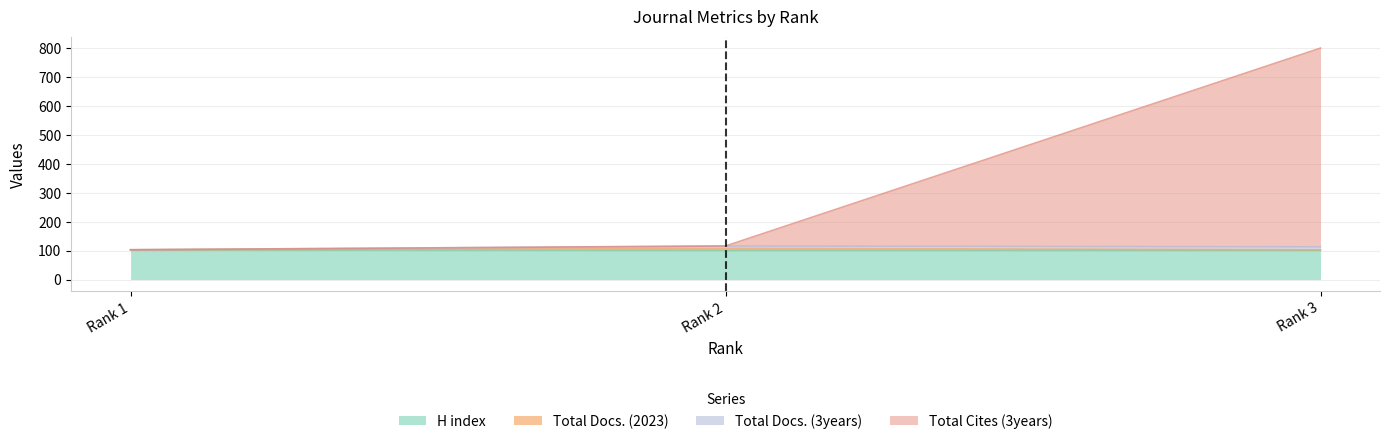

The Total Docs. (2023) series shows 108 at Rank 2. True or false?

True